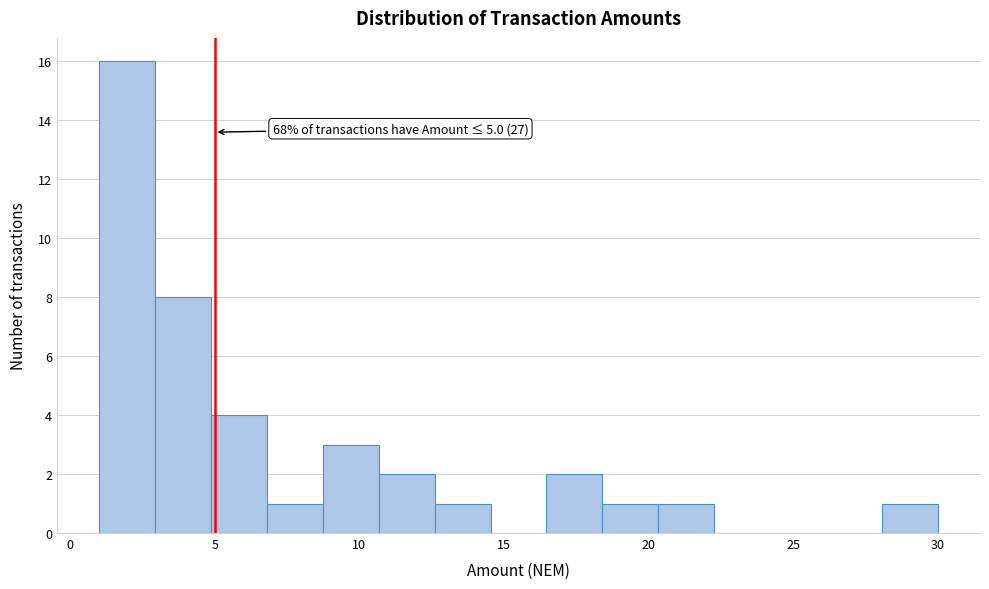

Read against the x-axis, roughly where is the centre of the tallest bar?

2.0